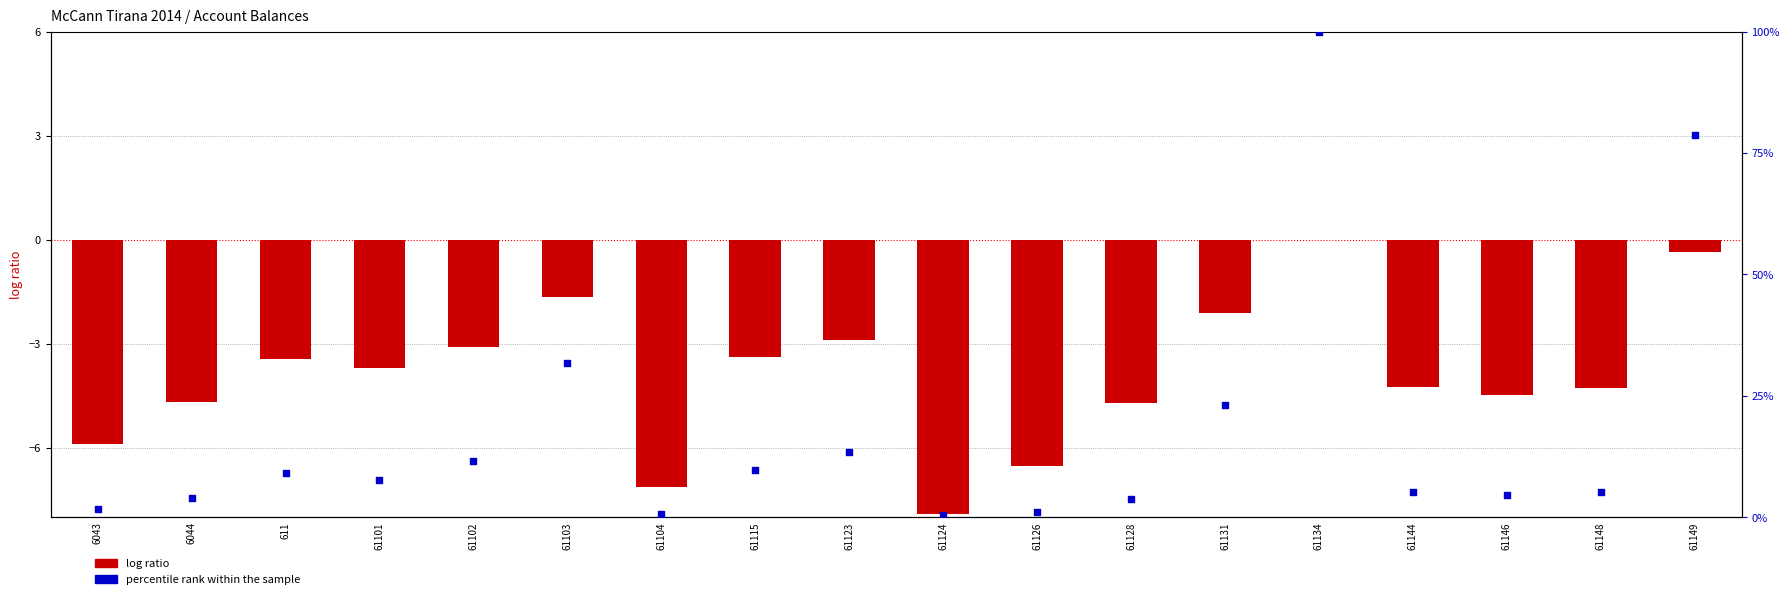

At which category is the sum across all series the highest?

61134